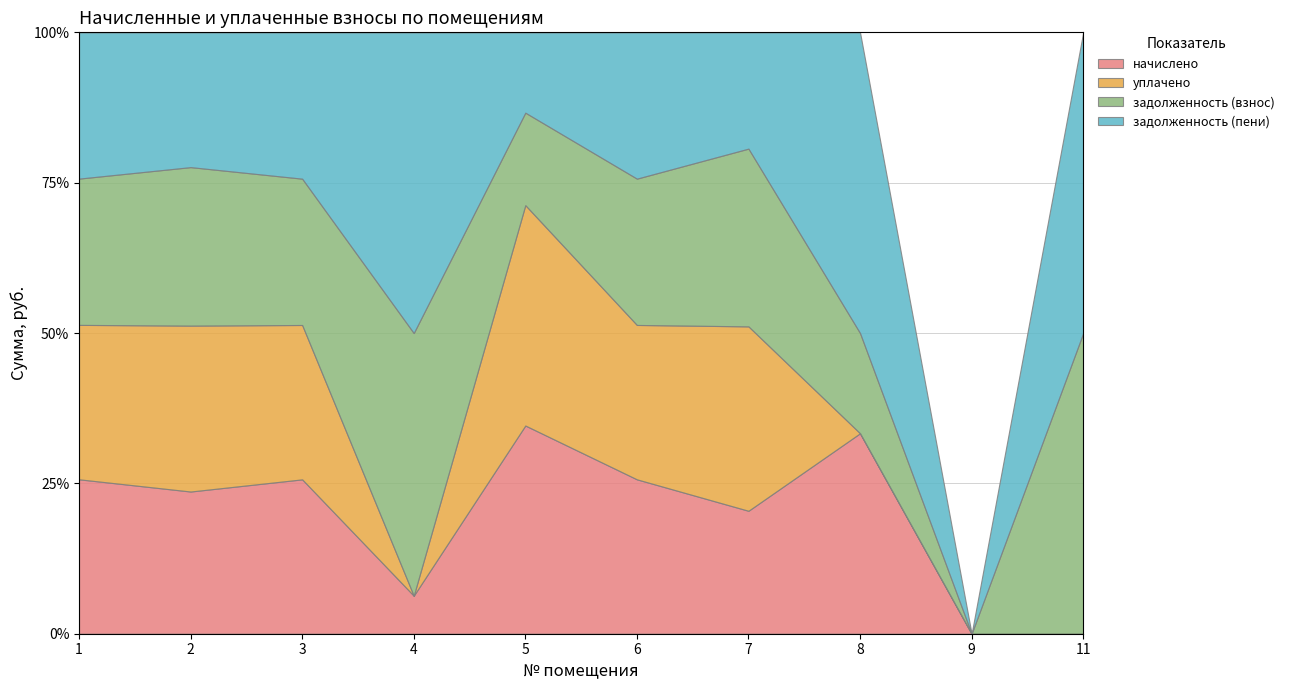

Which series has the largest total across all categories?

задолженность (пени)